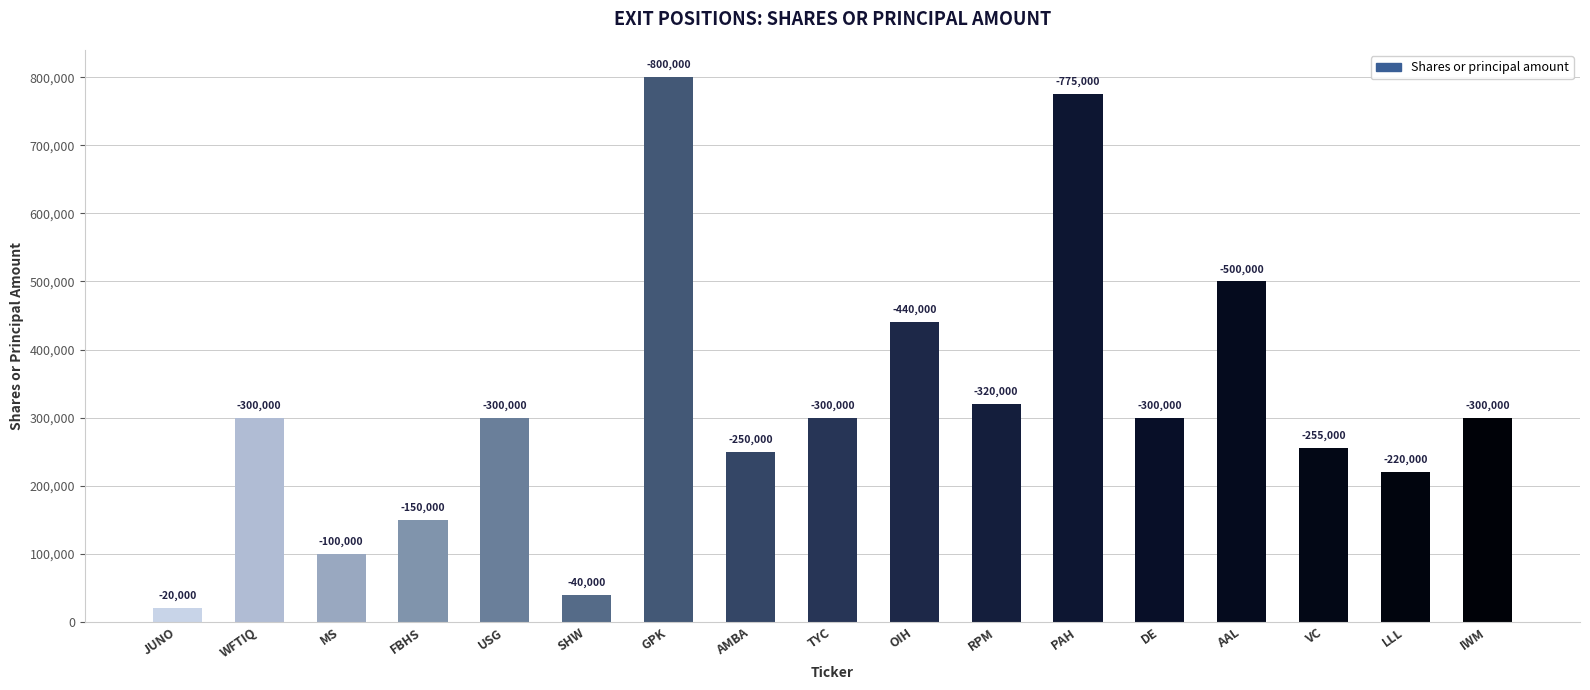

What is the sum of the values at TYC and FBHS?

450000